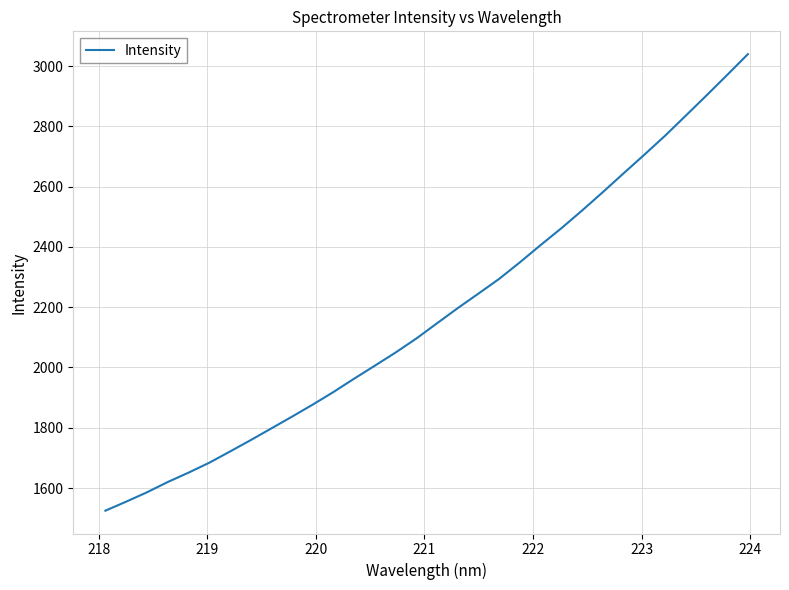

What is the difference between the maximum and minimum values?

1514.6